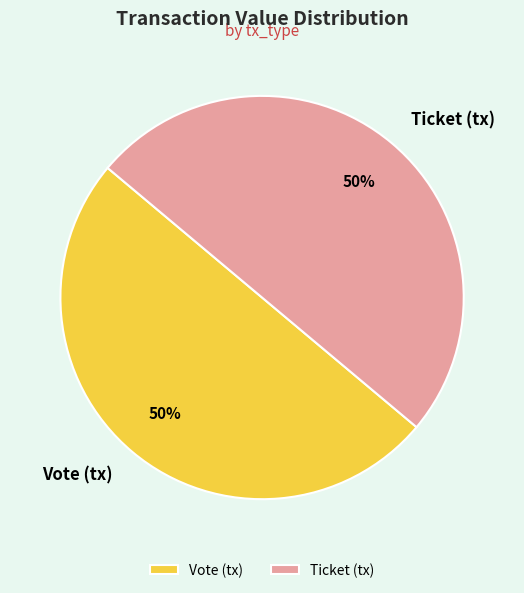

Do Ticket (tx) and Vote (tx) together represent more than half of the pie?

Yes